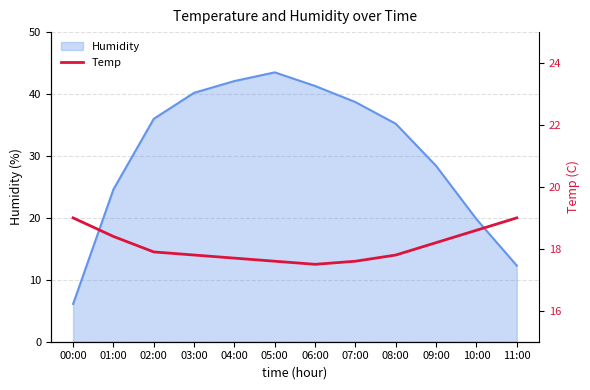

True or false: there are more than 1 points higher than both neighbors.

False